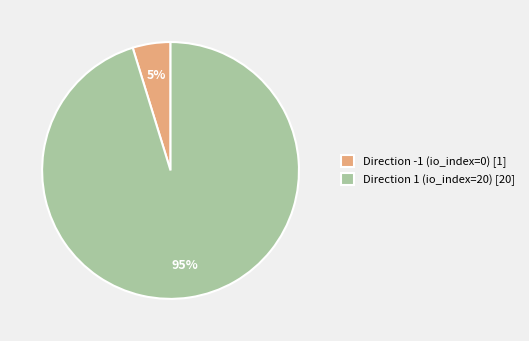

To the nearest percent, what portion does Direction 1 (io_index=20) [20] represent?

95%